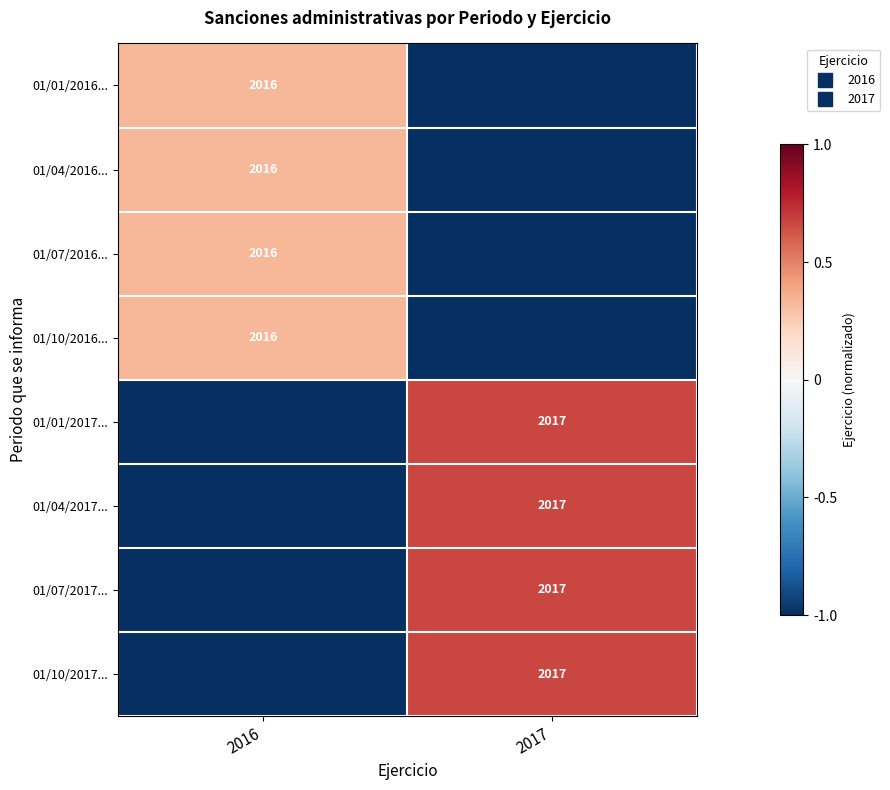

What is the minimum value shown in the chart?

-671.7